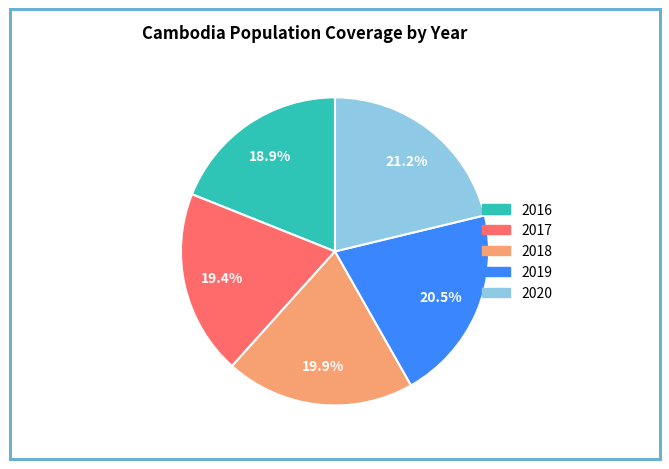

Combined, do 2020 and 2016 account for over 50%?

No